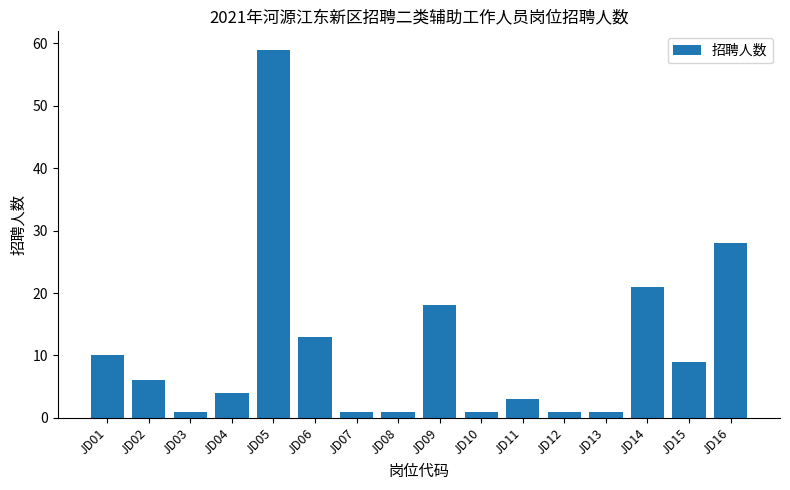

Reading left to right, list all the values displayed in this chart.

10	6	1	4	59	13	1	1	18	1	3	1	1	21	9	28